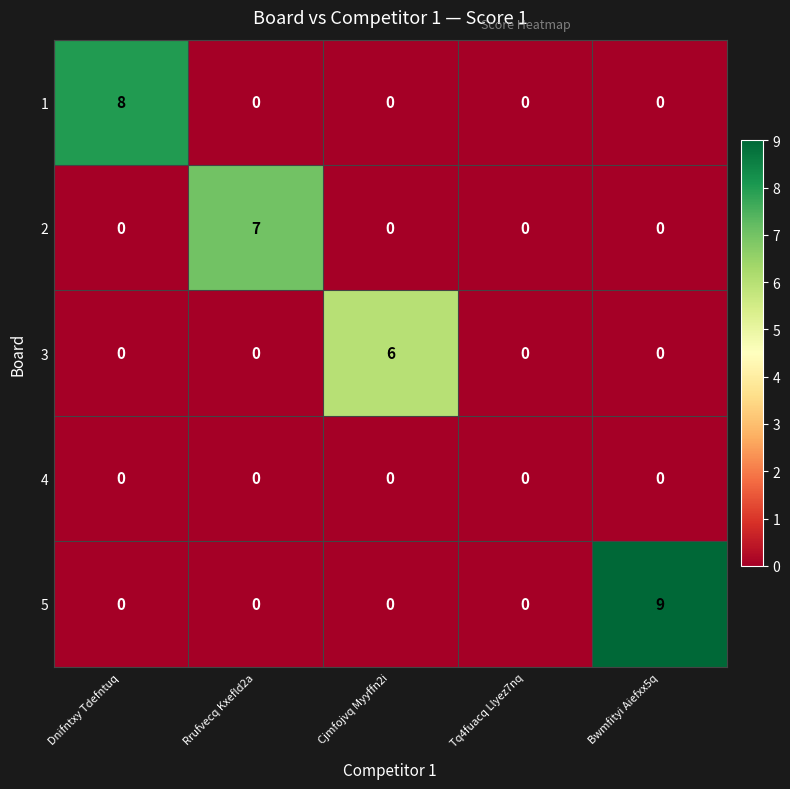

At which category is the sum across all series the highest?

Bwmfityi Aiefxx5q